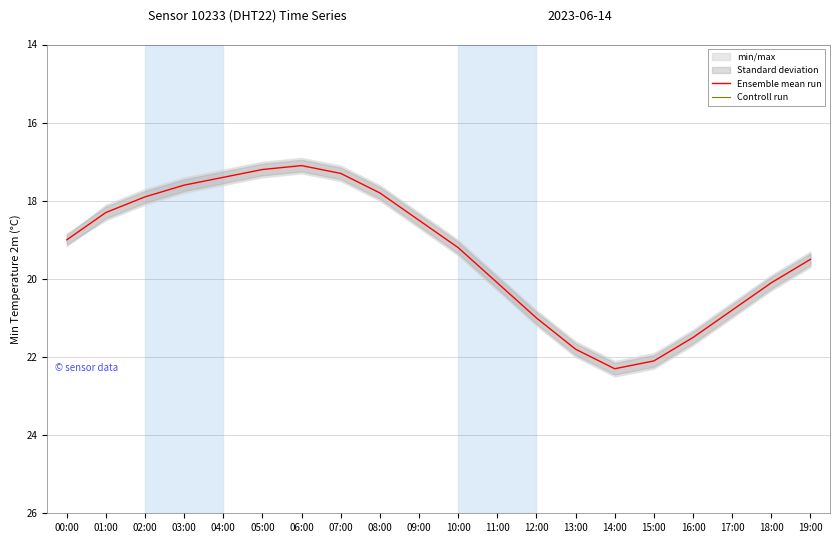

Rank the series by their maximum value, from highest to lowest.

Controll run, Ensemble mean run